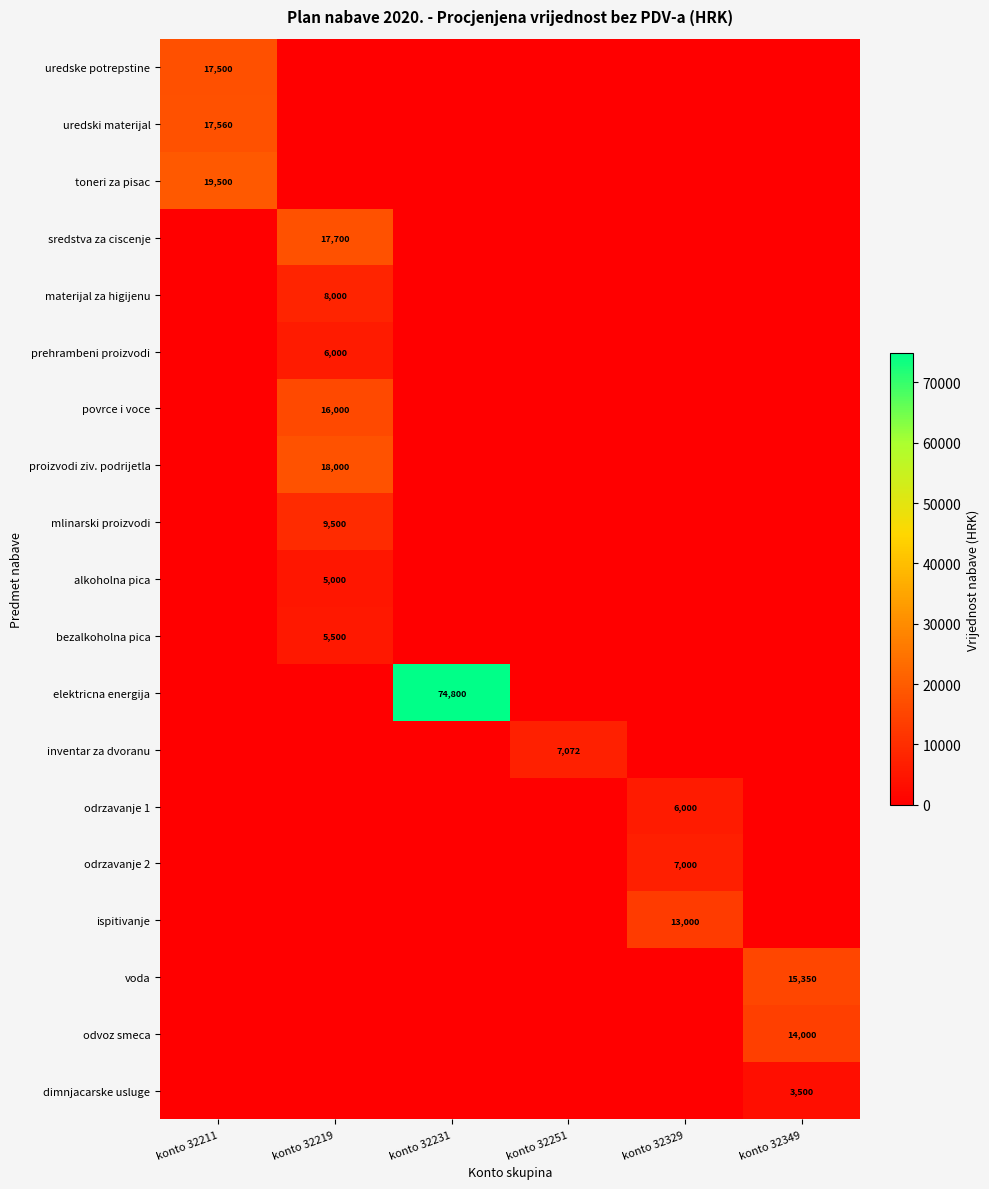

How many values in alkoholna pica are above zero?

1